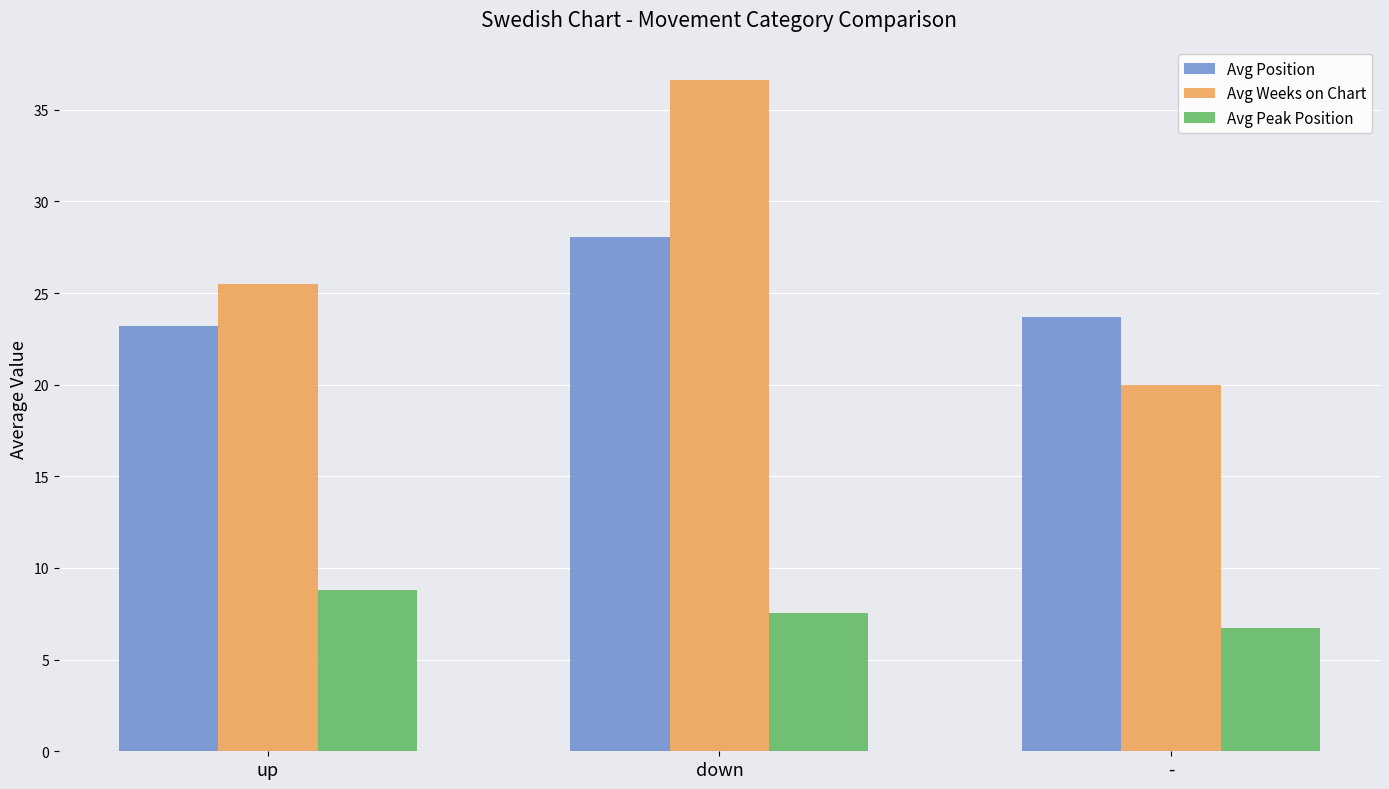

What value does the Avg Weeks on Chart series have at up?

25.5